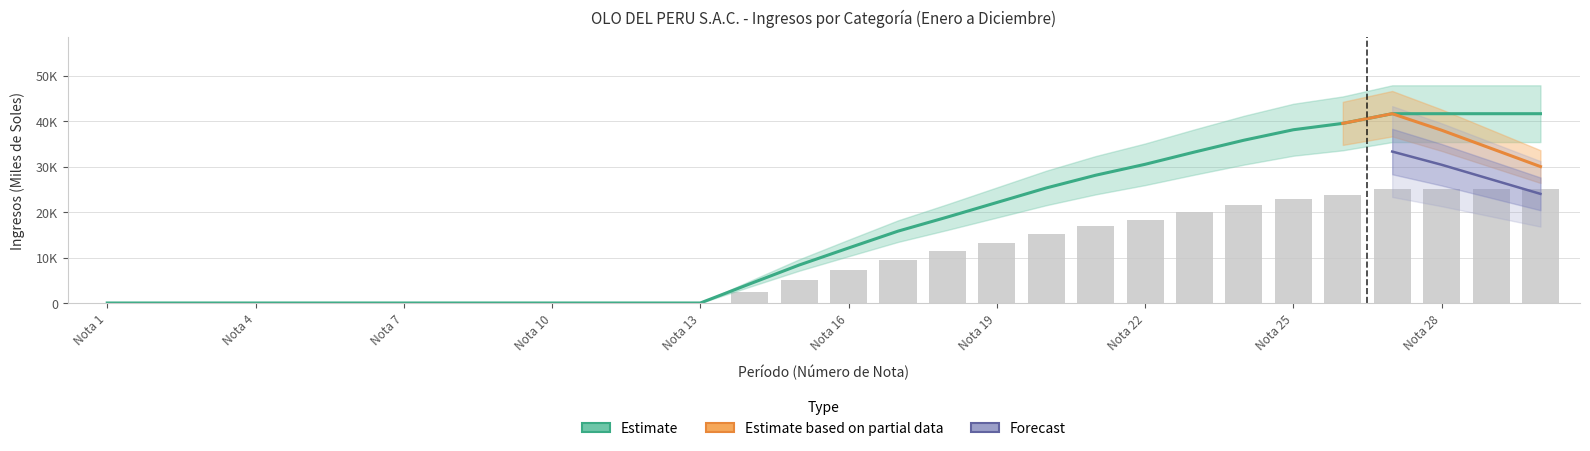

Which category has the highest value in the Ingresos netos de interconexión series?

Nota 27